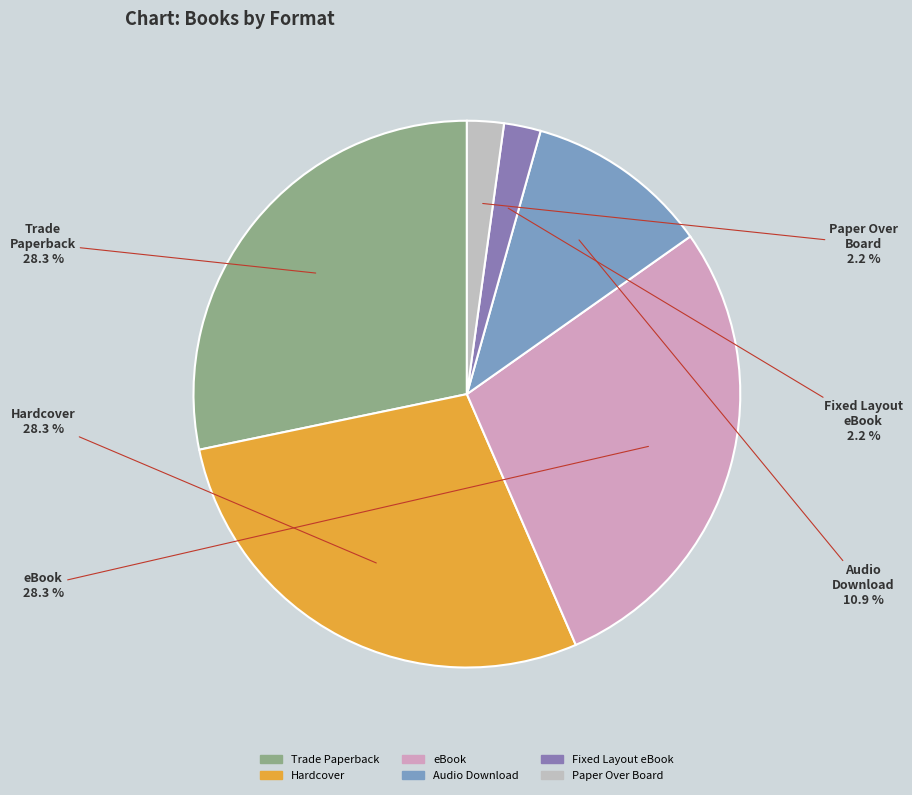

Combined, what portion of the pie is Trade Paperback and eBook?

56.5%